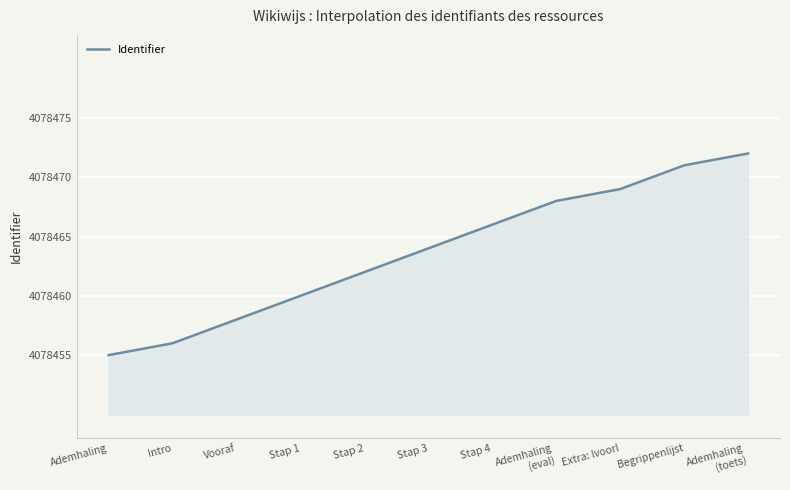

How many lines are shown in the chart?

1